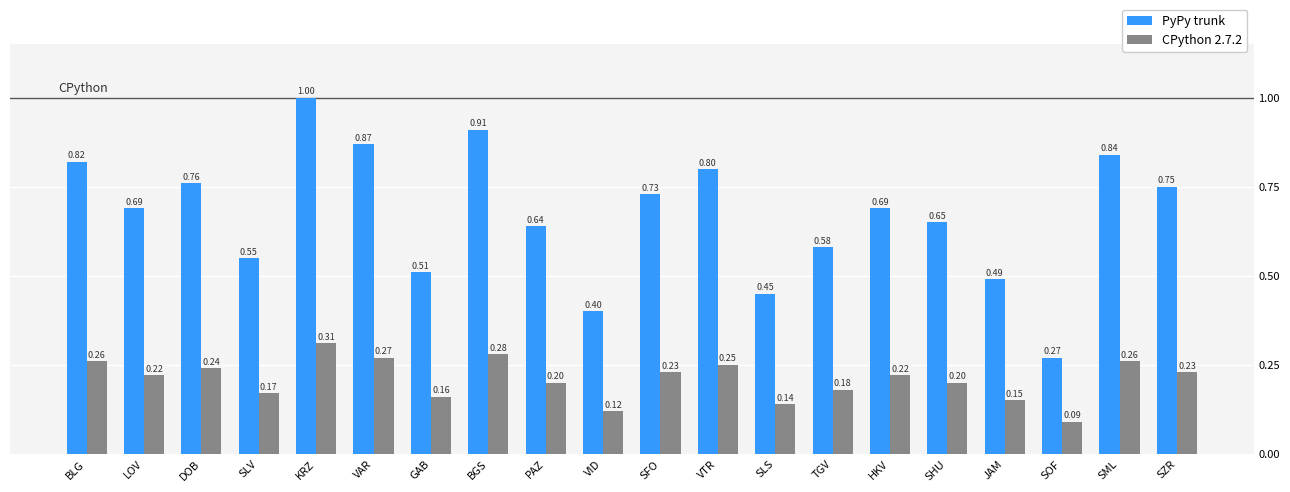

The value of CPython 2.7.2 at SZR is 0.2. True or false?

True